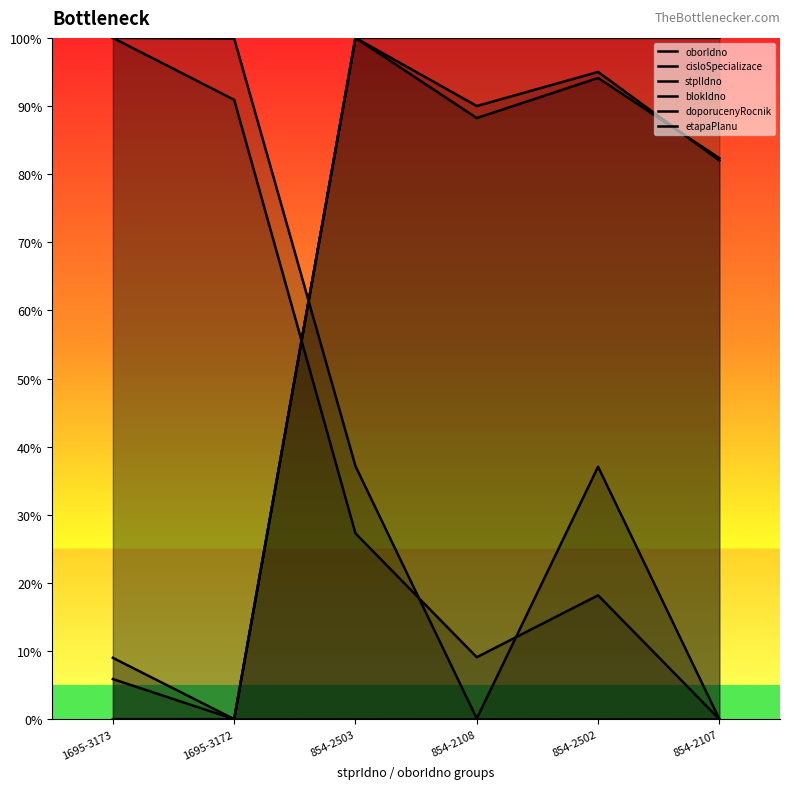

Reading left to right, what are all the values shown in this chart?

oborIdno: 1695-3173=100.0	1695-3172=99.9	854-2503=37.1	854-2108=0.1	854-2502=37.1	854-2107=0.0
cisloSpecializace: 1695-3173=100.0	1695-3172=90.9	854-2503=27.3	854-2108=9.1	854-2502=18.2	854-2107=0.0
stplIdno: 1695-3173=5.9	1695-3172=0.0	854-2503=100.0	854-2108=88.2	854-2502=94.1	854-2107=82.4
blokIdno: 1695-3173=9.0	1695-3172=0.0	854-2503=100.0	854-2108=90.0	854-2502=95.0	854-2107=82.0
doporucenyRocnik: 1695-3173=0.0	1695-3172=0.0	854-2503=100.0	854-2108=100.0	854-2502=100.0	854-2107=100.0
etapaPlanu: 1695-3173=0.0	1695-3172=0.0	854-2503=0.0	854-2108=0.0	854-2502=0.0	854-2107=0.0